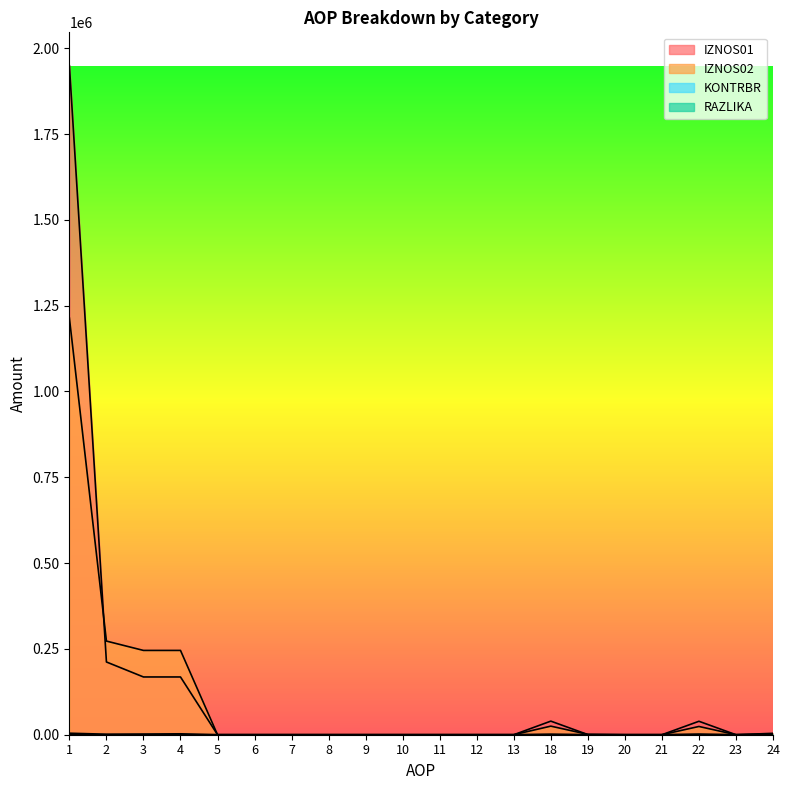

Which series changed the most between 6 and 19?

IZNOS02